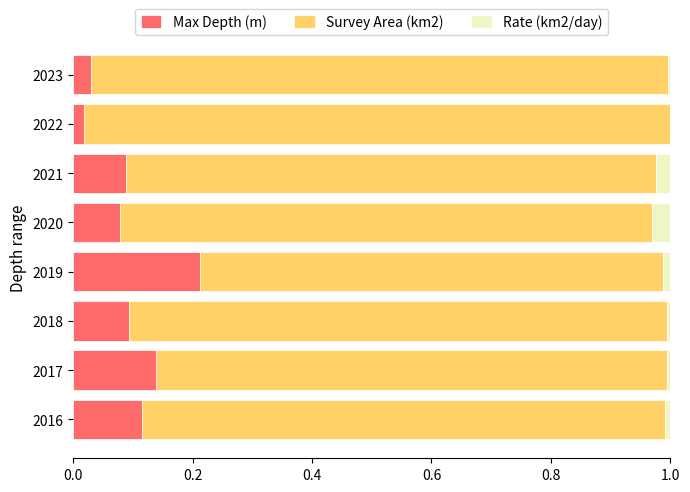

What are all the series names shown in the legend?

Max Depth (m), Survey Area (km2), Rate (km2/day)